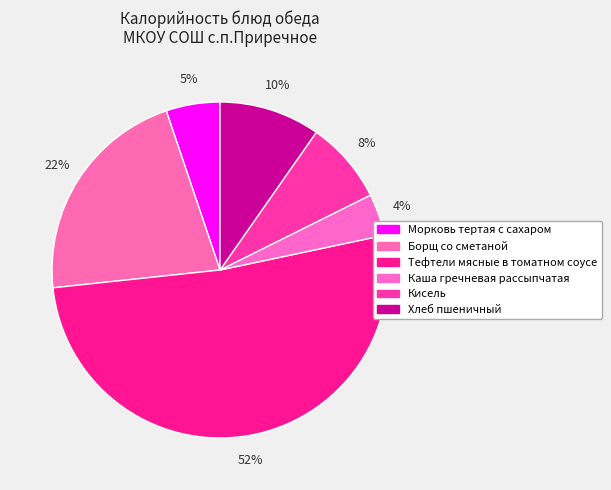

Is Кисель the majority of the pie?

No